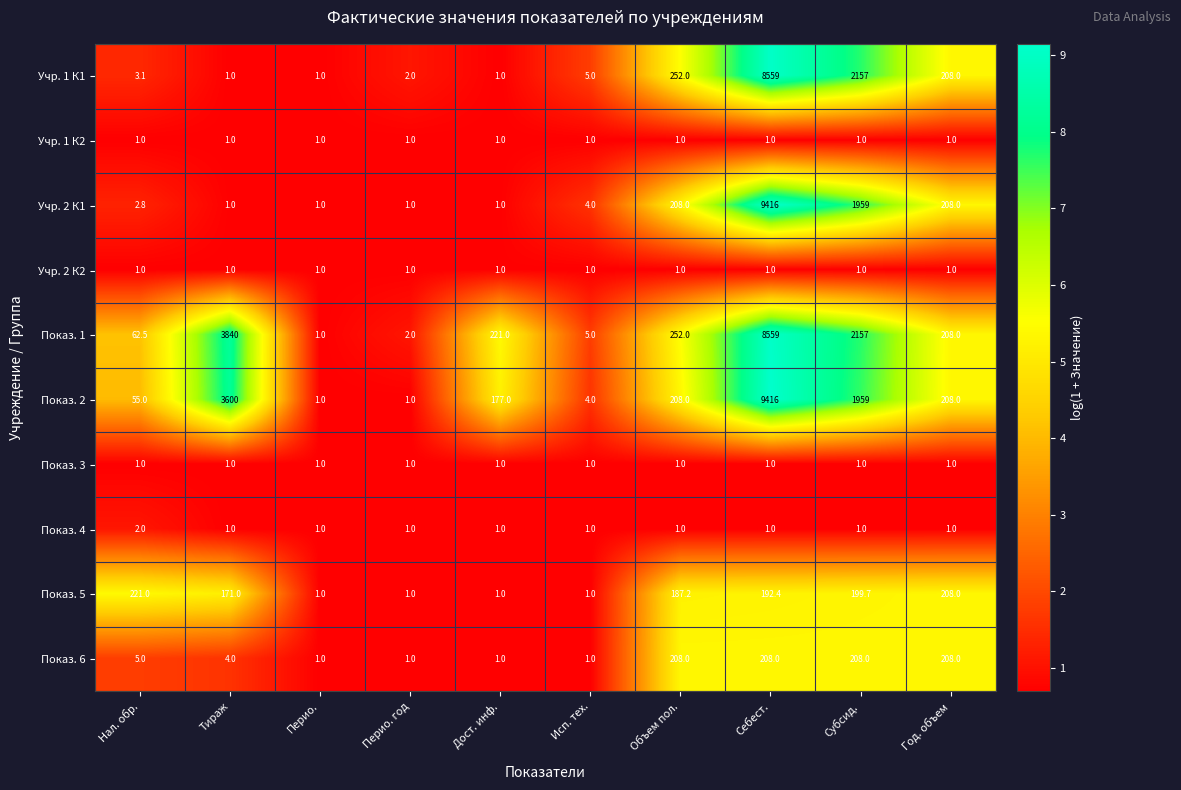

What is the difference between the highest and lowest values at Объем пол.?

251.0